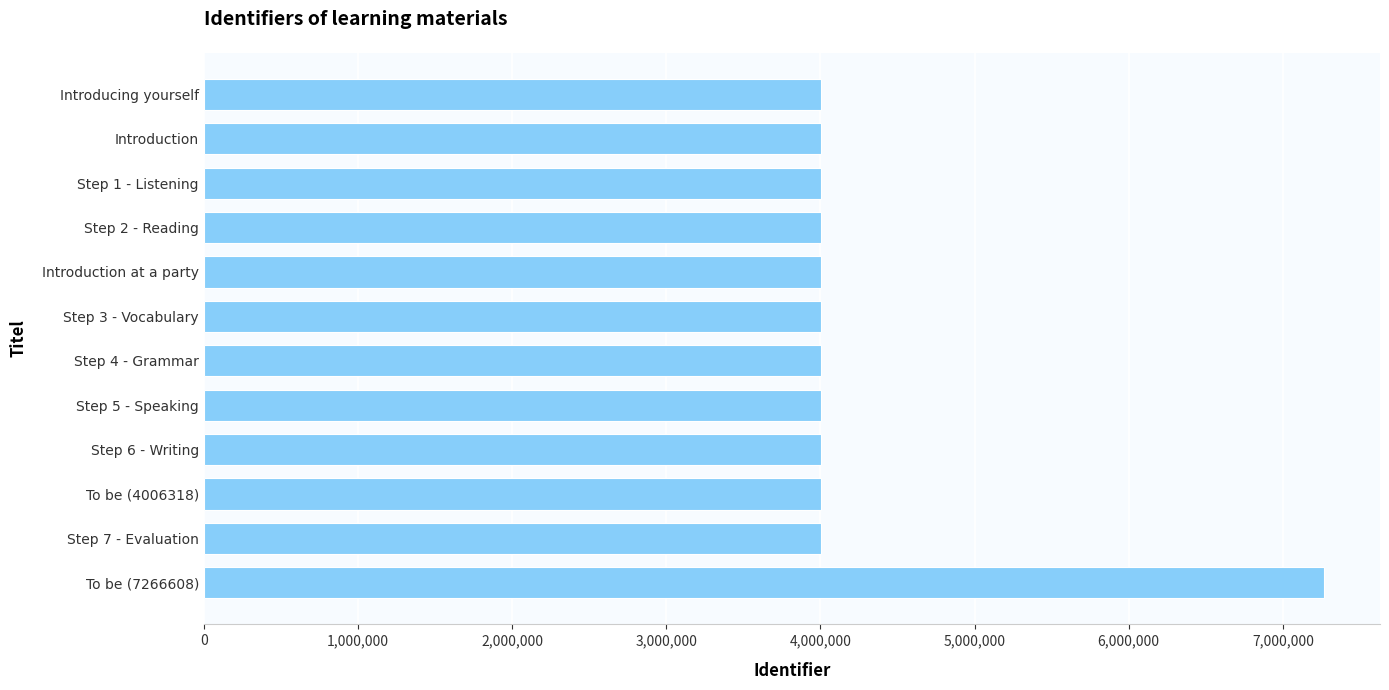

What is the greatest value displayed?

7266608